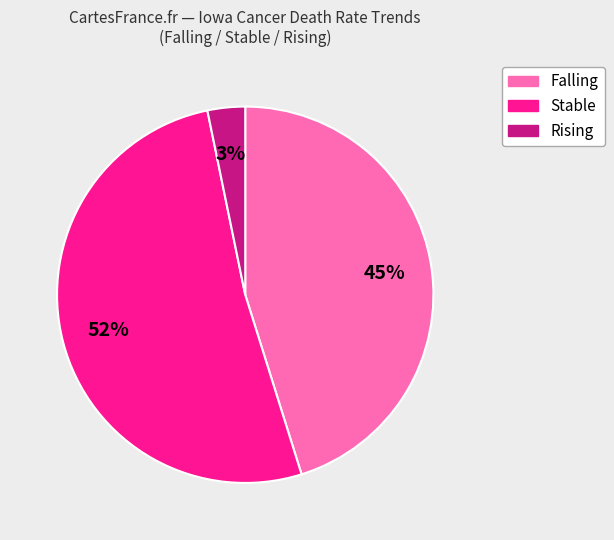

To the nearest percent, what portion does Stable represent?

52%